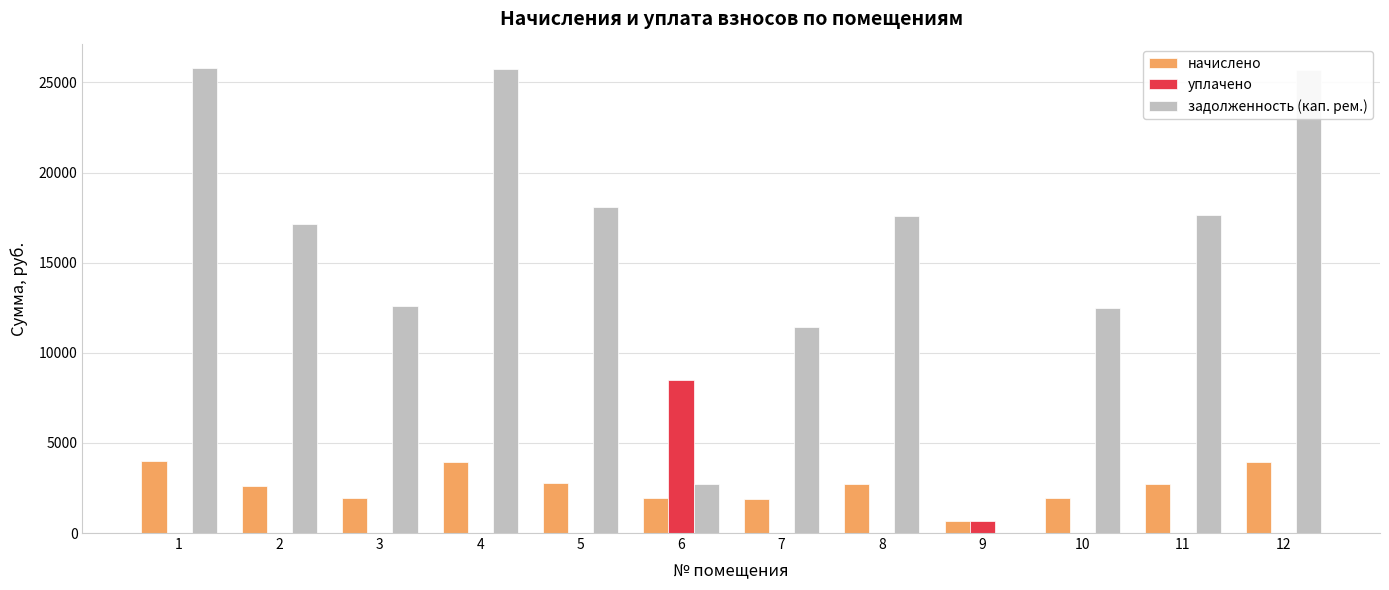

What is the greatest value displayed?

25820.3